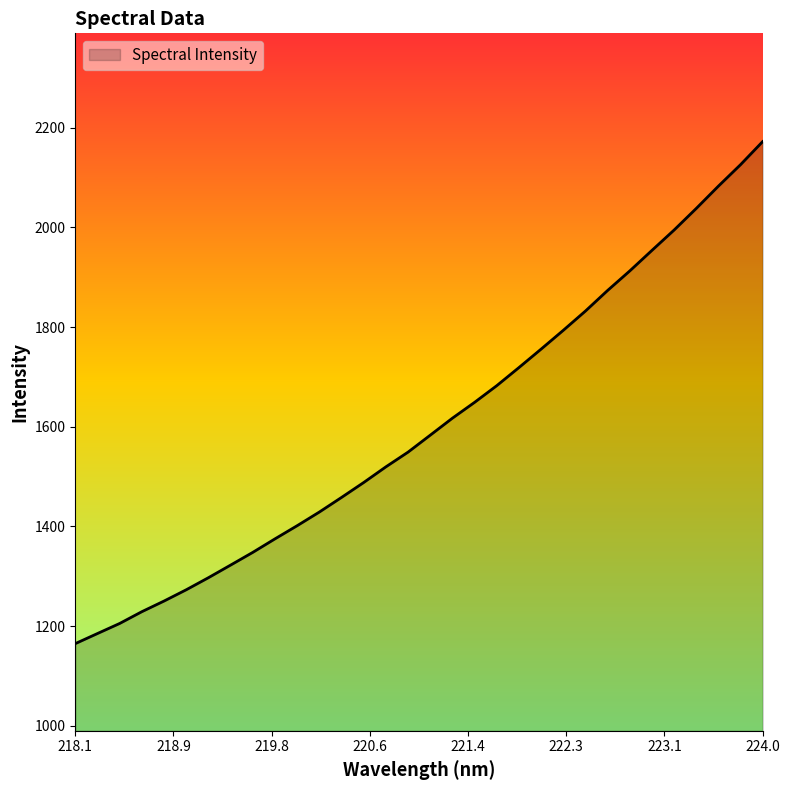

Reading left to right, transcribe all the data shown in this chart.

1165.0	1185.3	1205.5	1229.1	1250.5	1273.1	1297.3	1322.6	1348.1	1375.2	1401.6	1429.0	1458.3	1488.2	1519.6	1549.2	1583.1	1617.2	1649.0	1682.4	1718.7	1755.7	1793.4	1832.0	1873.3	1912.4	1953.6	1994.4	2037.7	2082.4	2125.5	2171.8